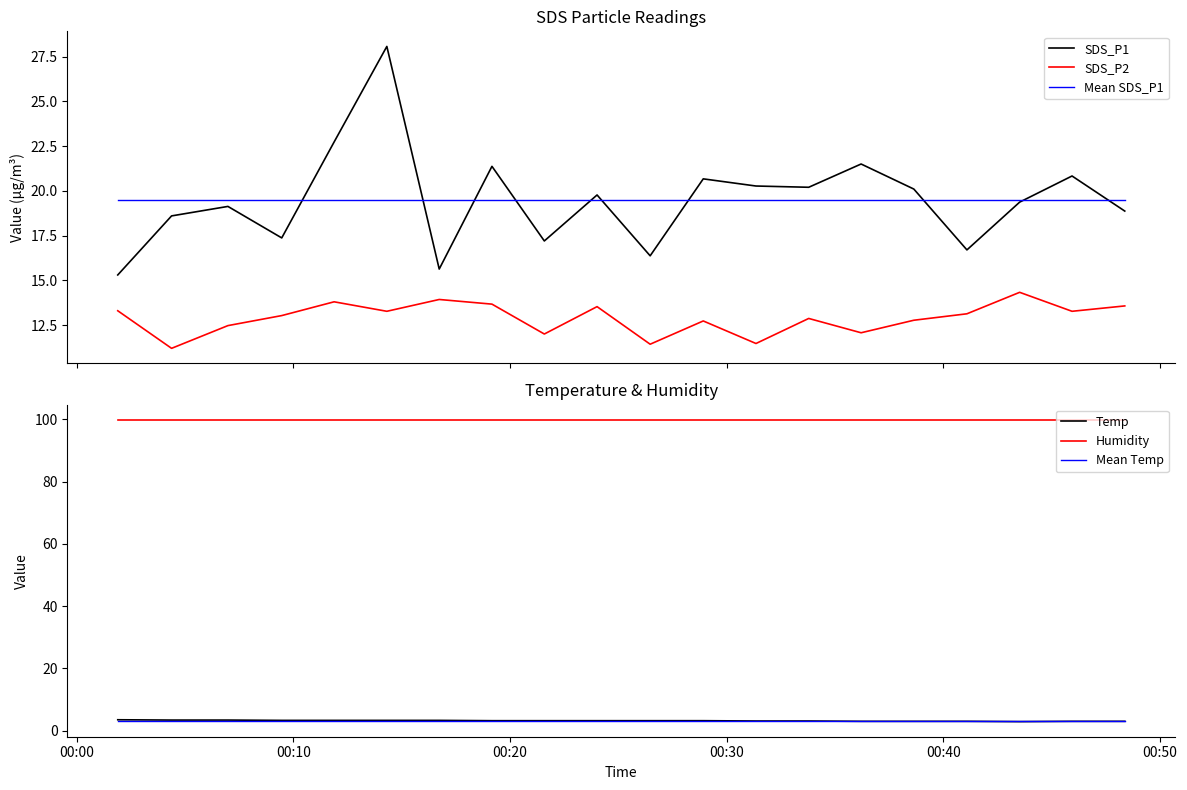

How many data points in SDS_P1 are less than 19?

8